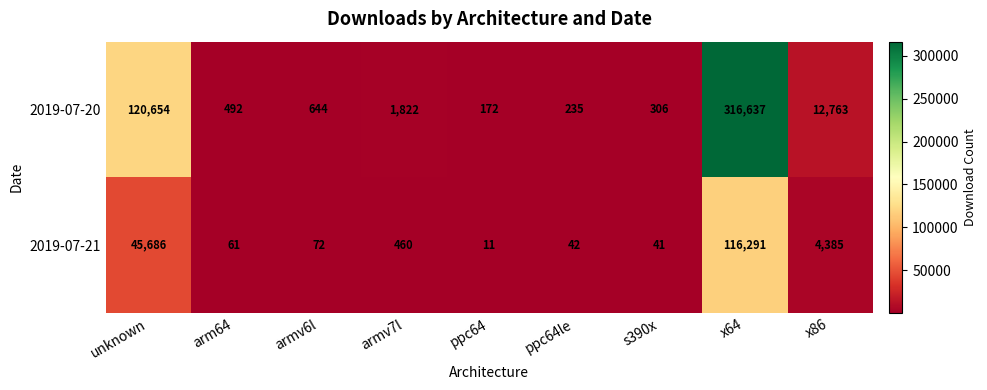

What is the minimum value shown in the chart?

11